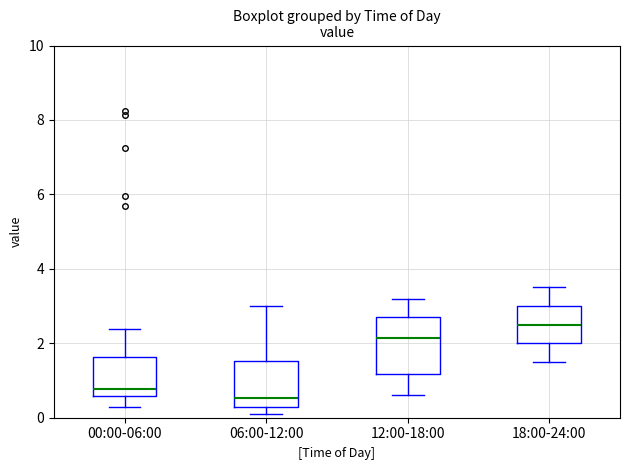

Which box's median line is the highest?

18:00-24:00